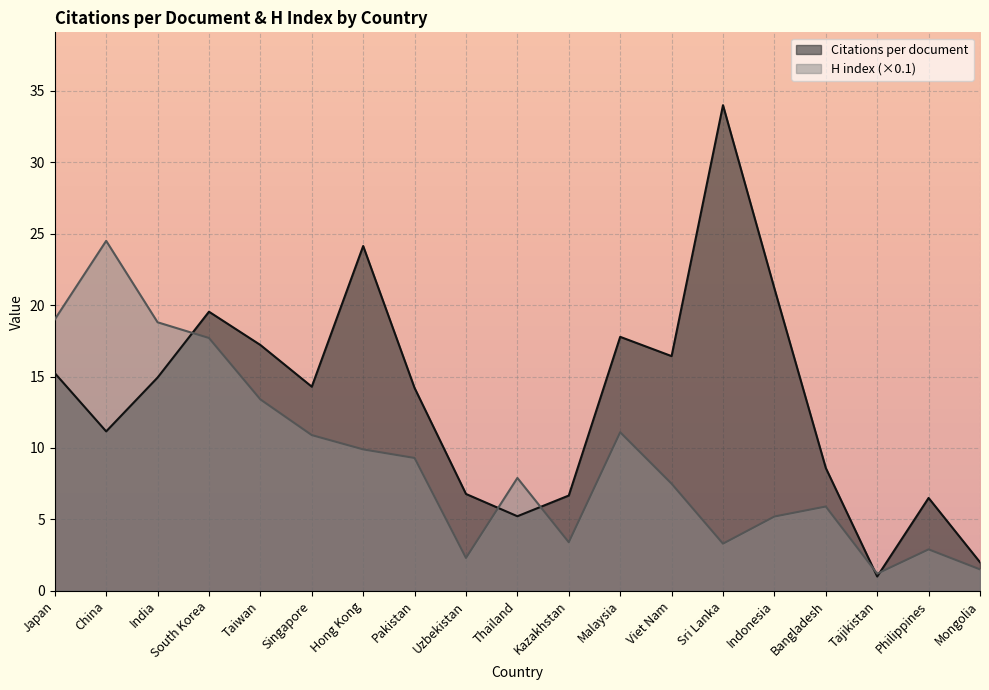

What is the smallest value displayed?

1.0